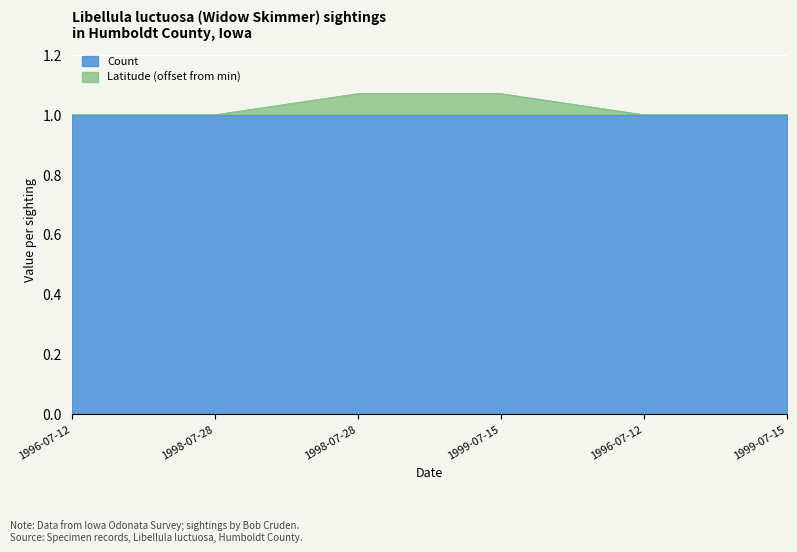

At which category does the chart reach its minimum across all series?

1996-07-12